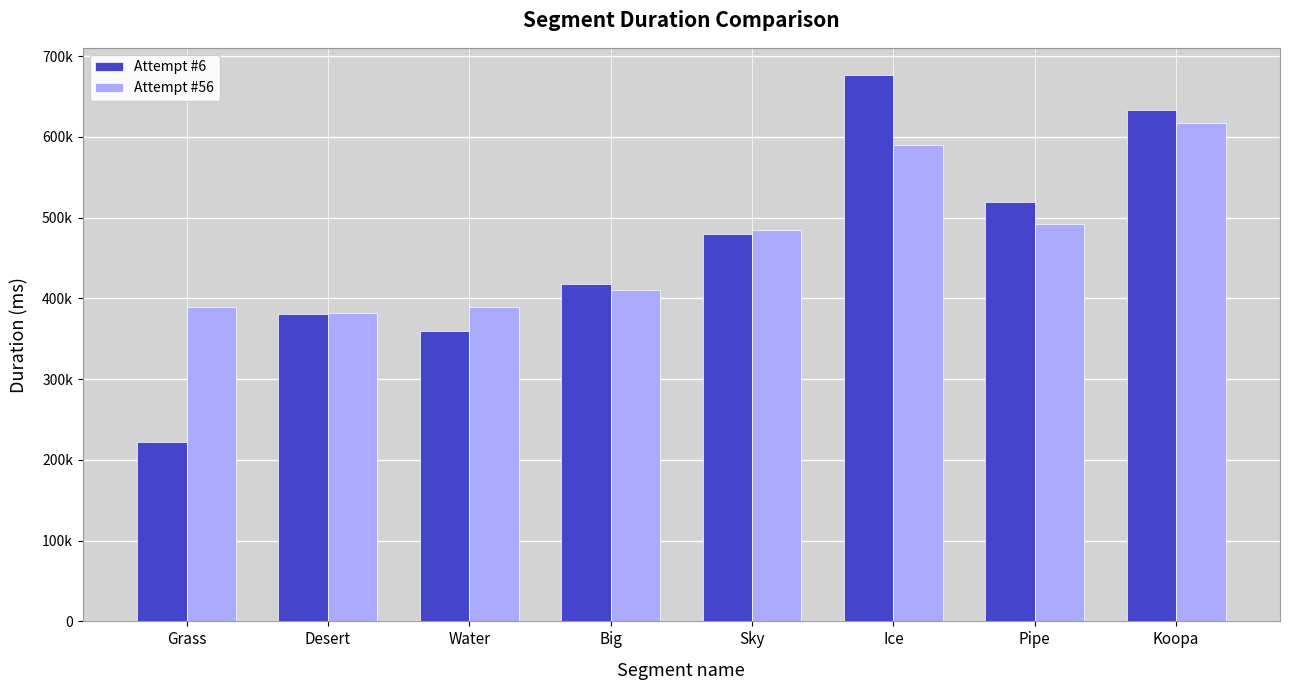

True or false: Attempt #6 has a value of 560211 at Big.

False